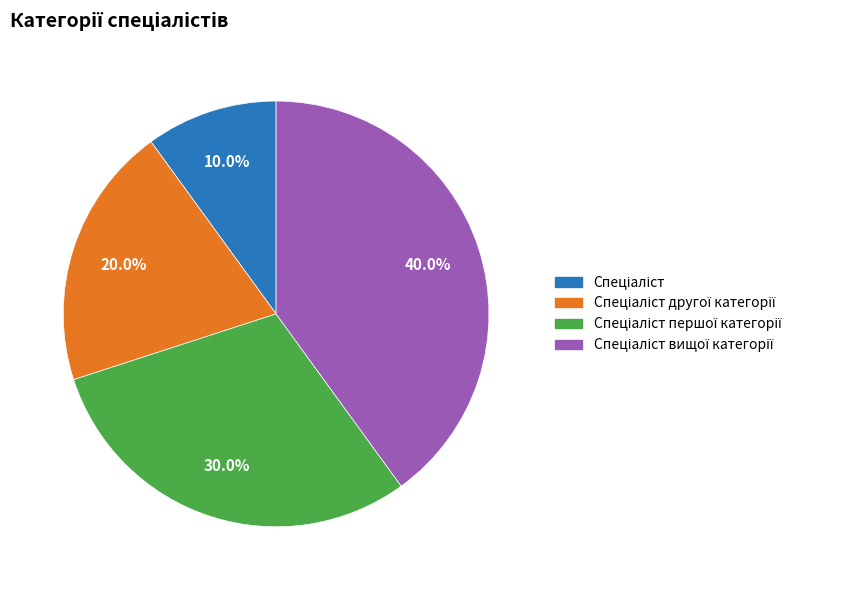

Is there any slice that represents more than half of the pie?

No